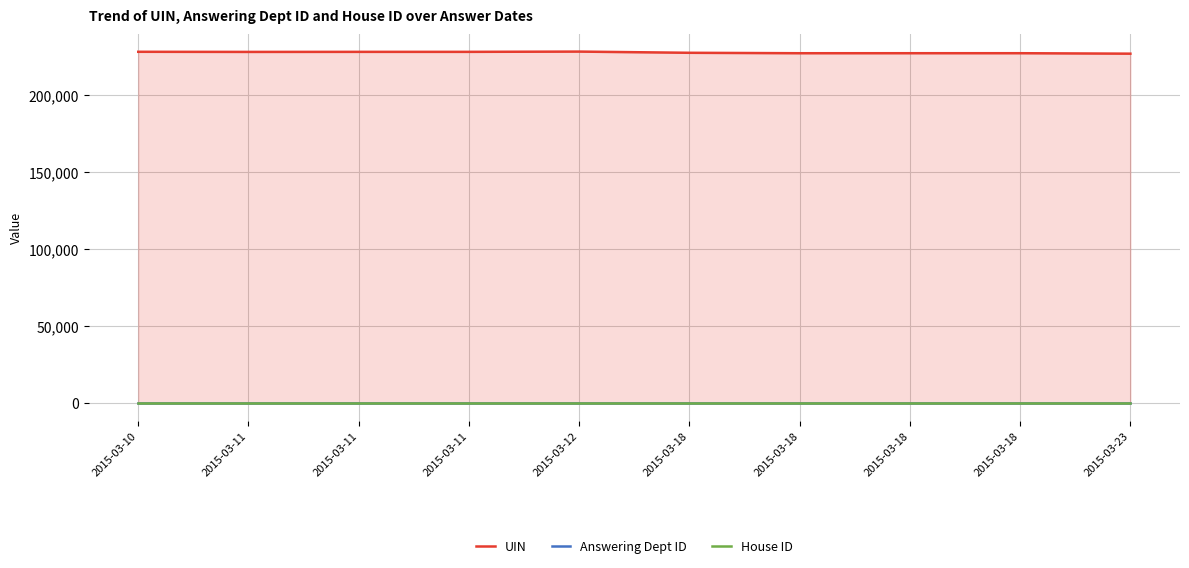

How many data points does each series have?

10